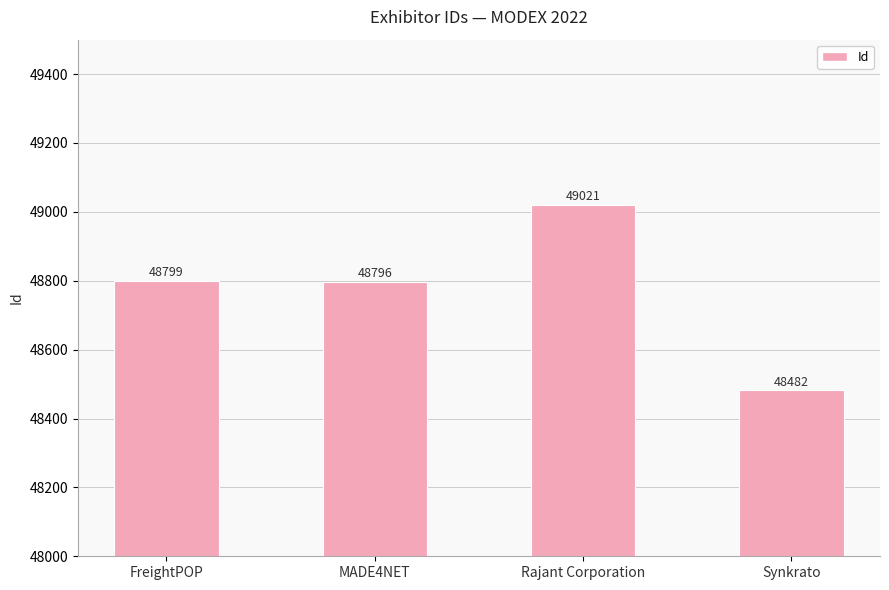

What is the difference between the values at MADE4NET and FreightPOP?

3